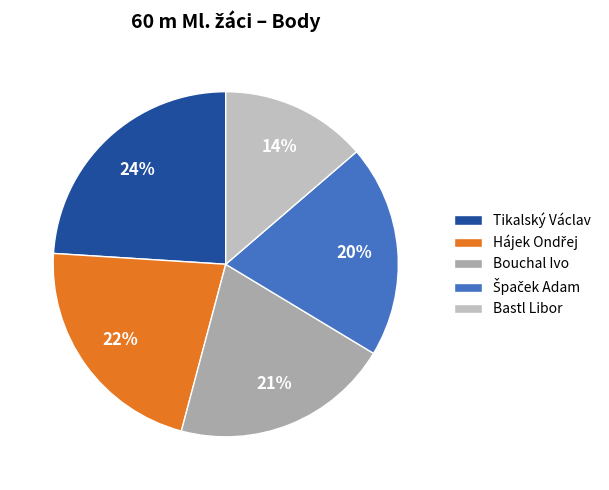

Rank the categories by value from highest to lowest.

Tikalský Václav, Hájek Ondřej, Bouchal Ivo, Špaček Adam, Bastl Libor